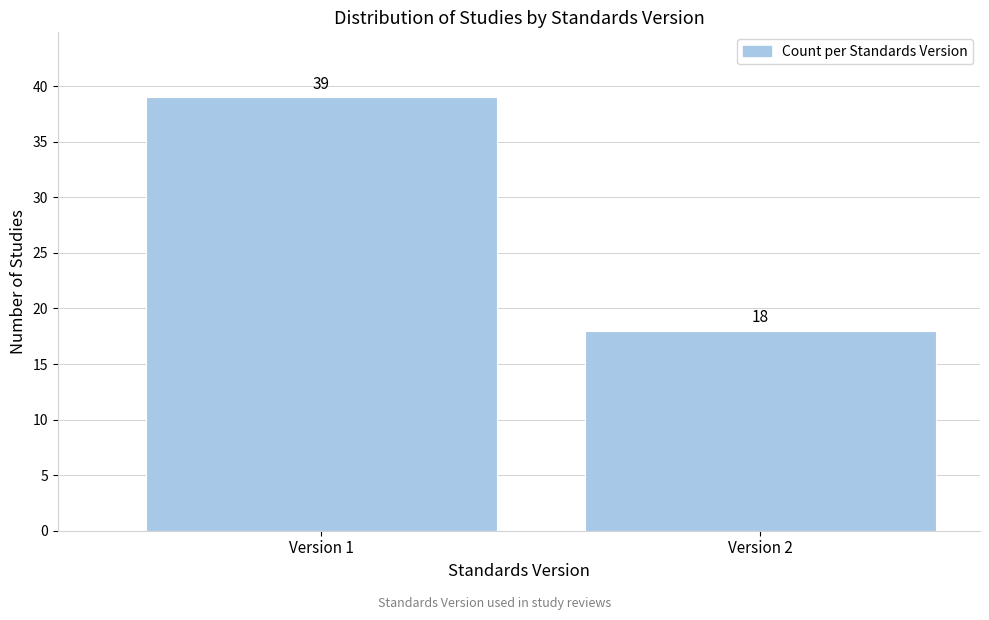

Reading left to right, list all the values displayed in this chart.

39	18